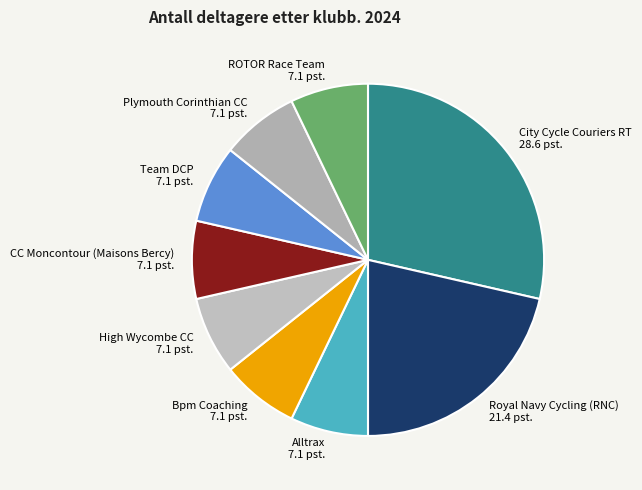

Which category has the biggest portion of the pie?

City Cycle Couriers RT